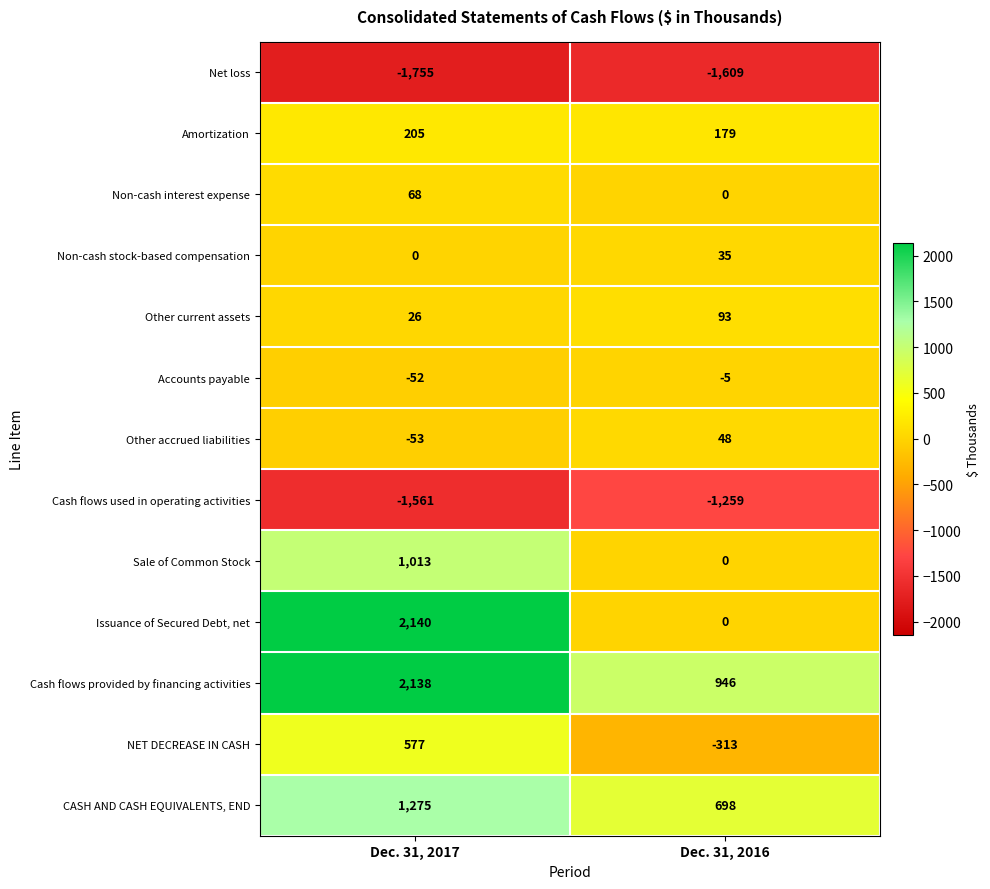

At which category is the sum across all series the highest?

Dec. 31, 2017